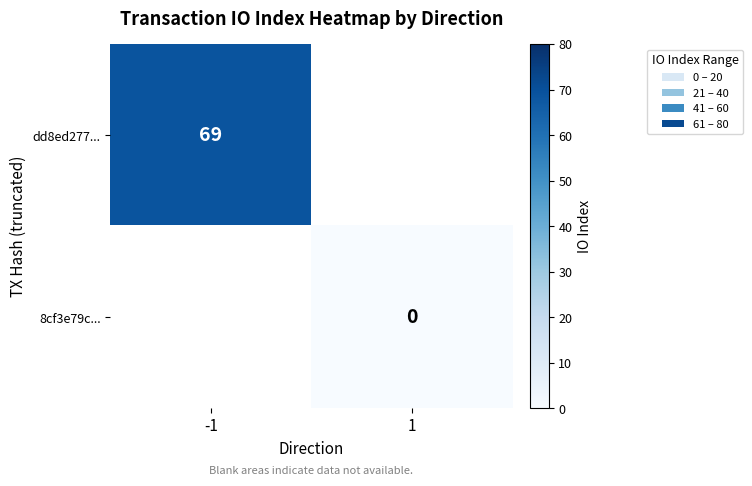

The dd8ed277... series shows 48 at -1. True or false?

False